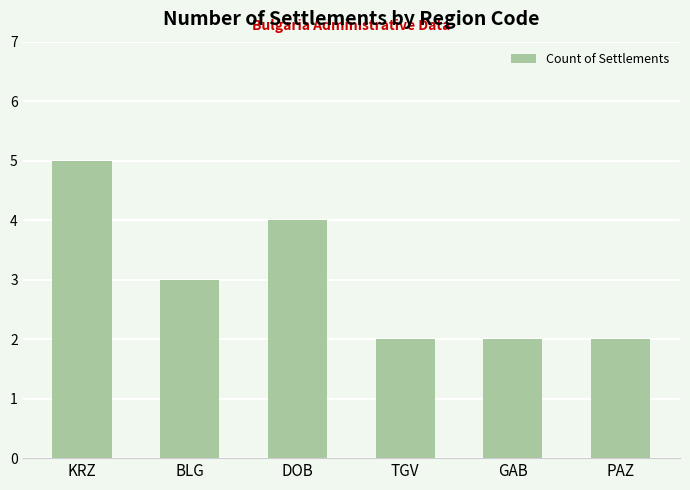

What is the label of the 2nd bar from the right?

GAB